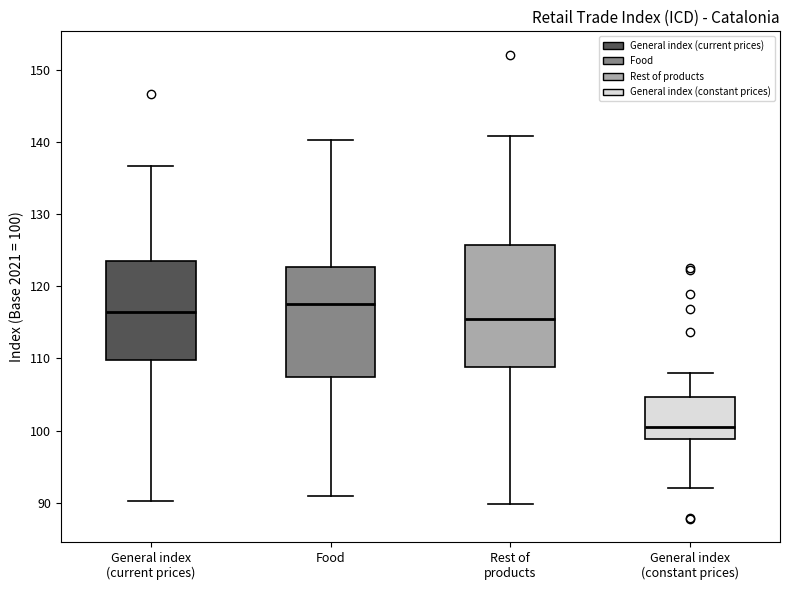

Where does the upper whisker of the box for Rest of products end on the y-axis? The values are not printed on the chart, so give them approximately, as read against the axis.

141